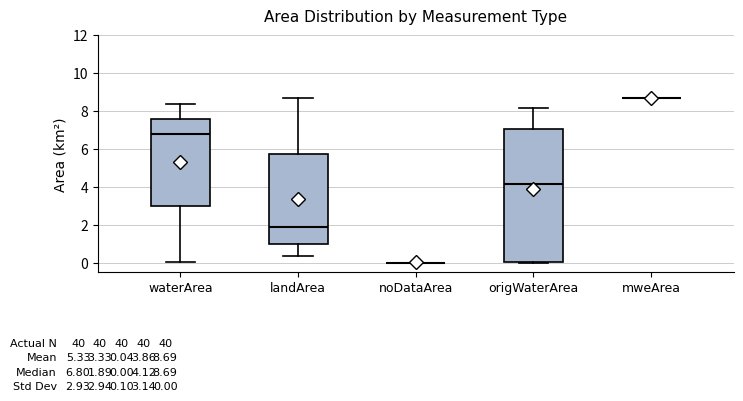

Which box is the tallest, from its lower edge to its upper edge?

origWaterArea